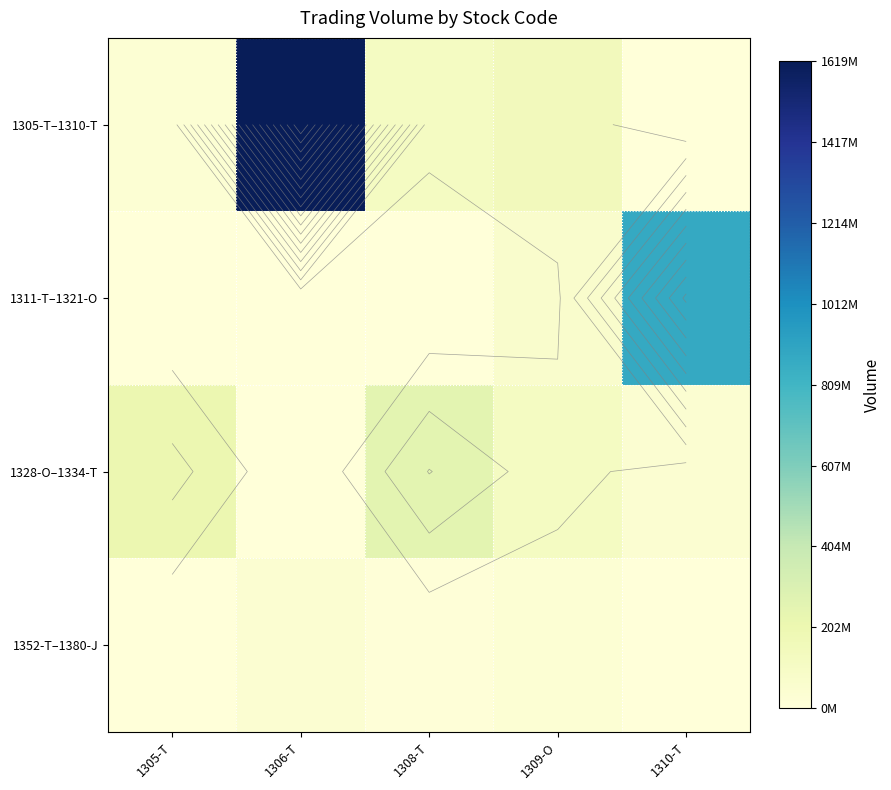

Where does the 1305-T–1310-T series first go above 116532000?

1306-T